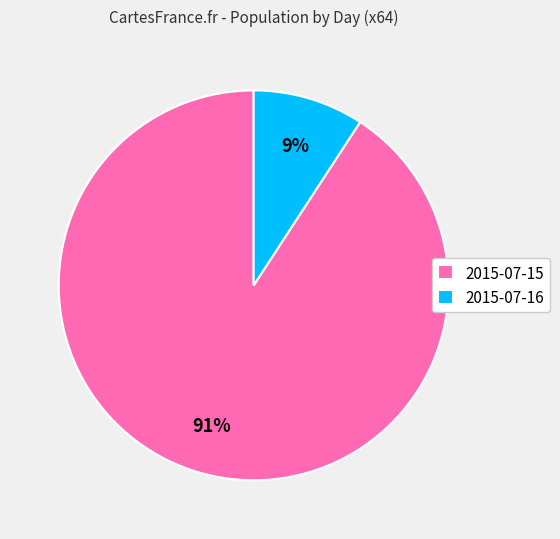

To the nearest percent, what is the combined percentage of 2015-07-16 and 2015-07-15?

100%